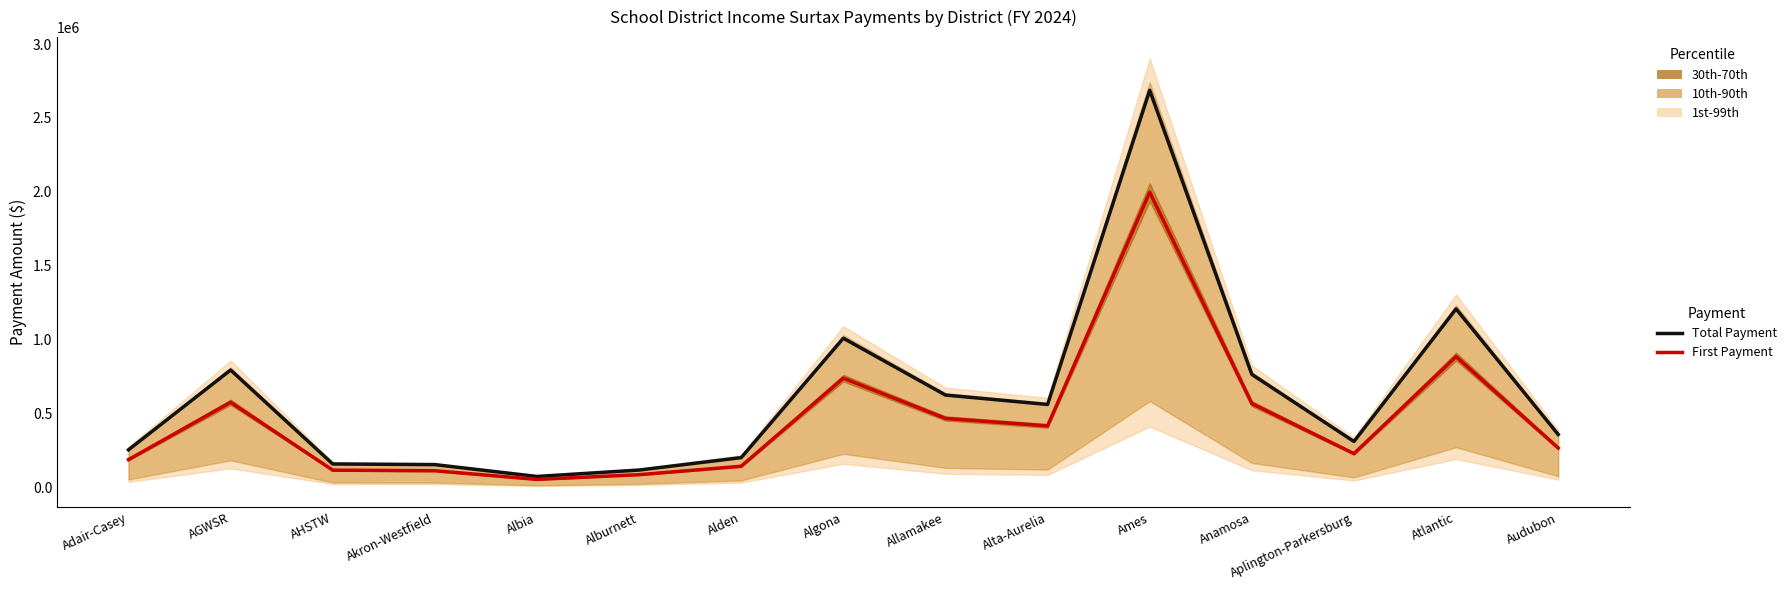

What are all the series names shown in the legend?

Total Payment, First Payment